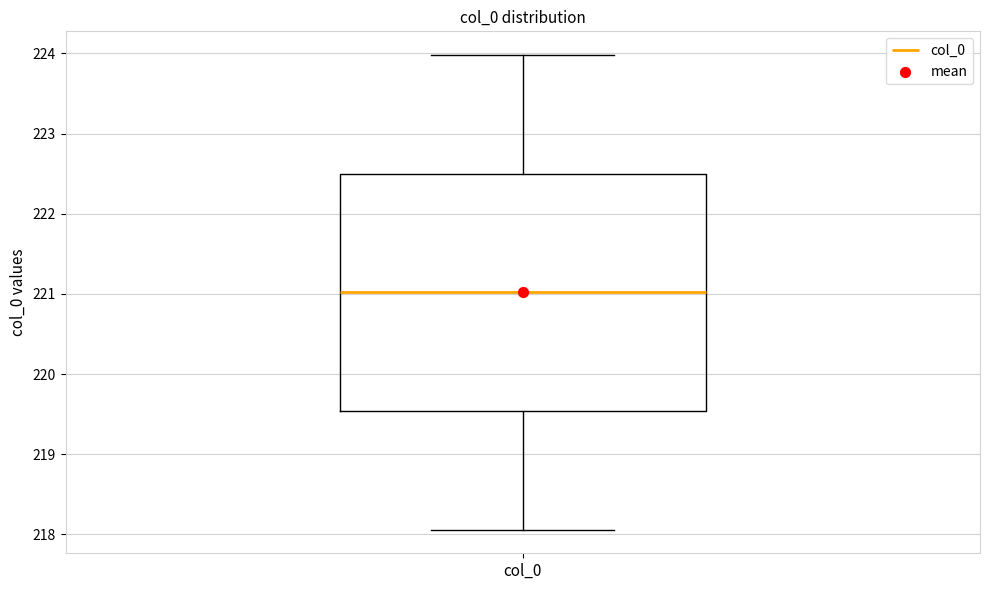

Read this box plot against the y-axis: the position of the median line, the range covered by the box, and the ends of both whiskers. The values are not printed on the chart, so give them approximately, as read against the axis.

median 221.0, box 219.5 to 222.5, whiskers 218.1 to 224.0